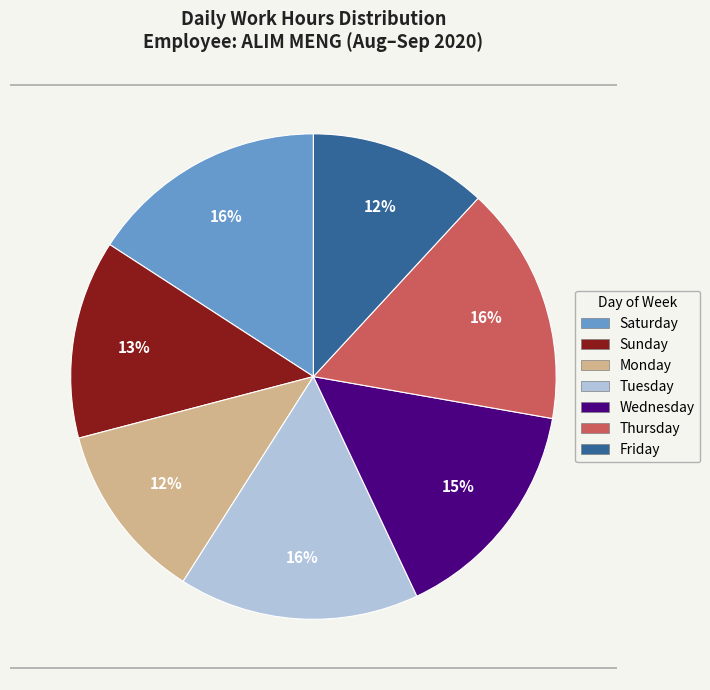

Does any single category account for the majority?

No